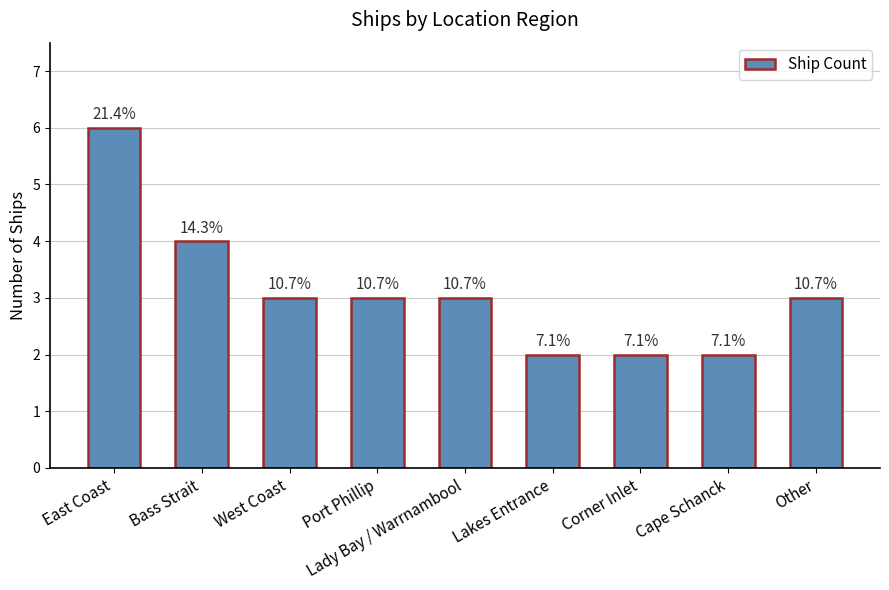

What is the minimum value shown in the chart?

2